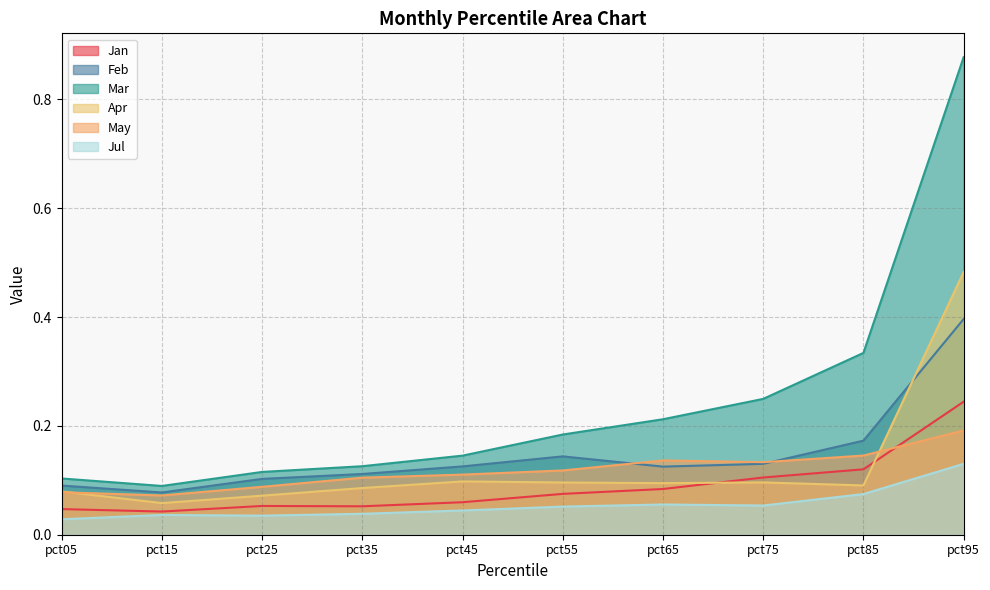

What is the average value of the Apr series?

0.1